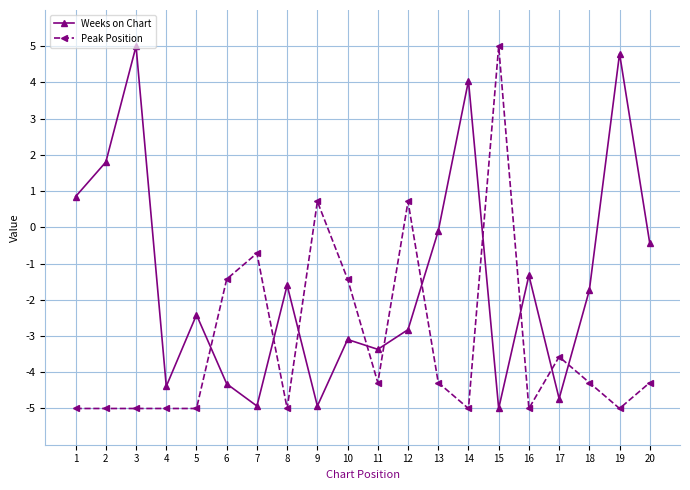

What is the maximum value shown in the chart?

5.0